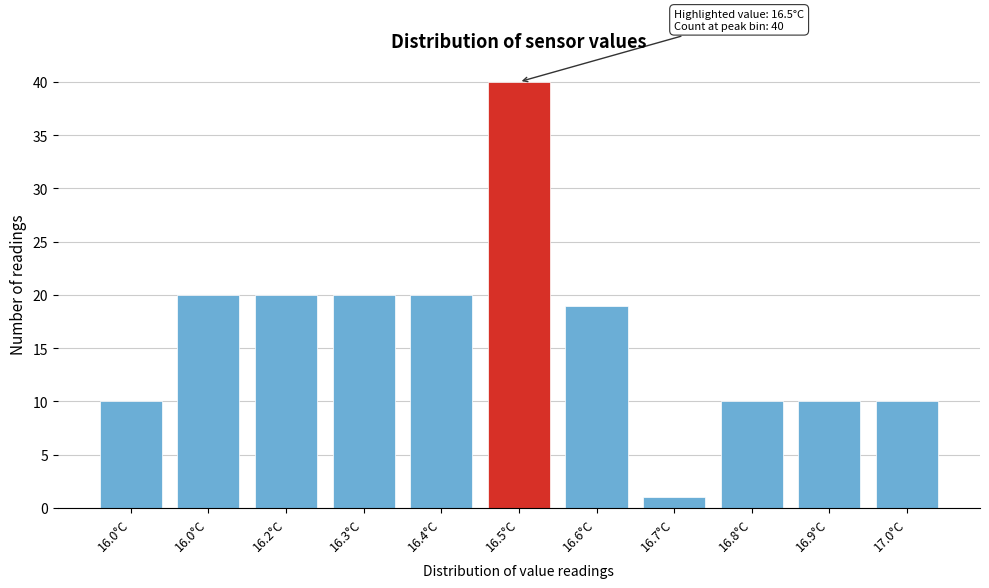

How many data points are less than 19?

5